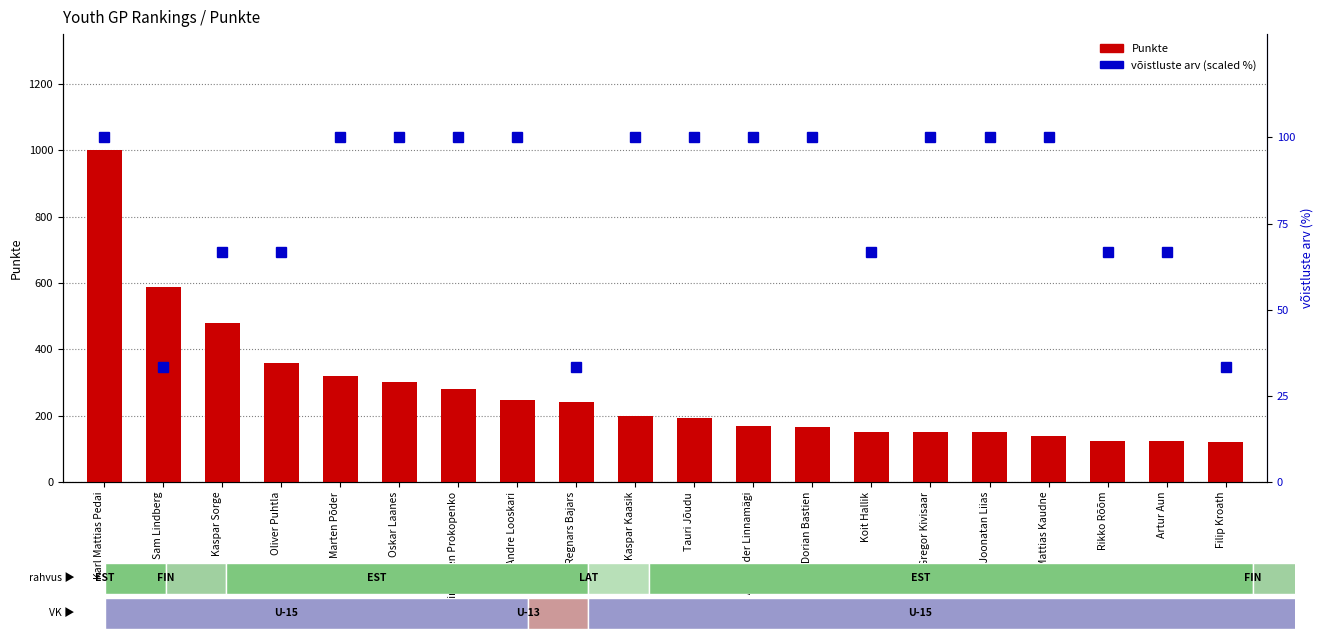

Rank the series at Alexander Linnamägi from lowest to highest value.

võistluste arv (scaled %), Punkte